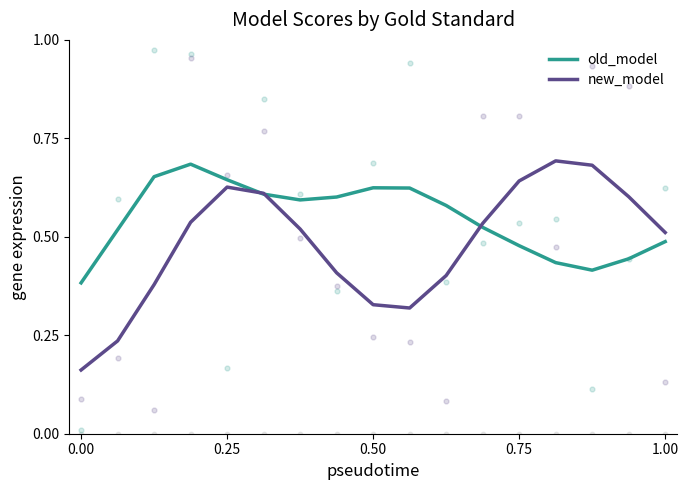

Which series has the largest Y range (max minus min)?

new_model